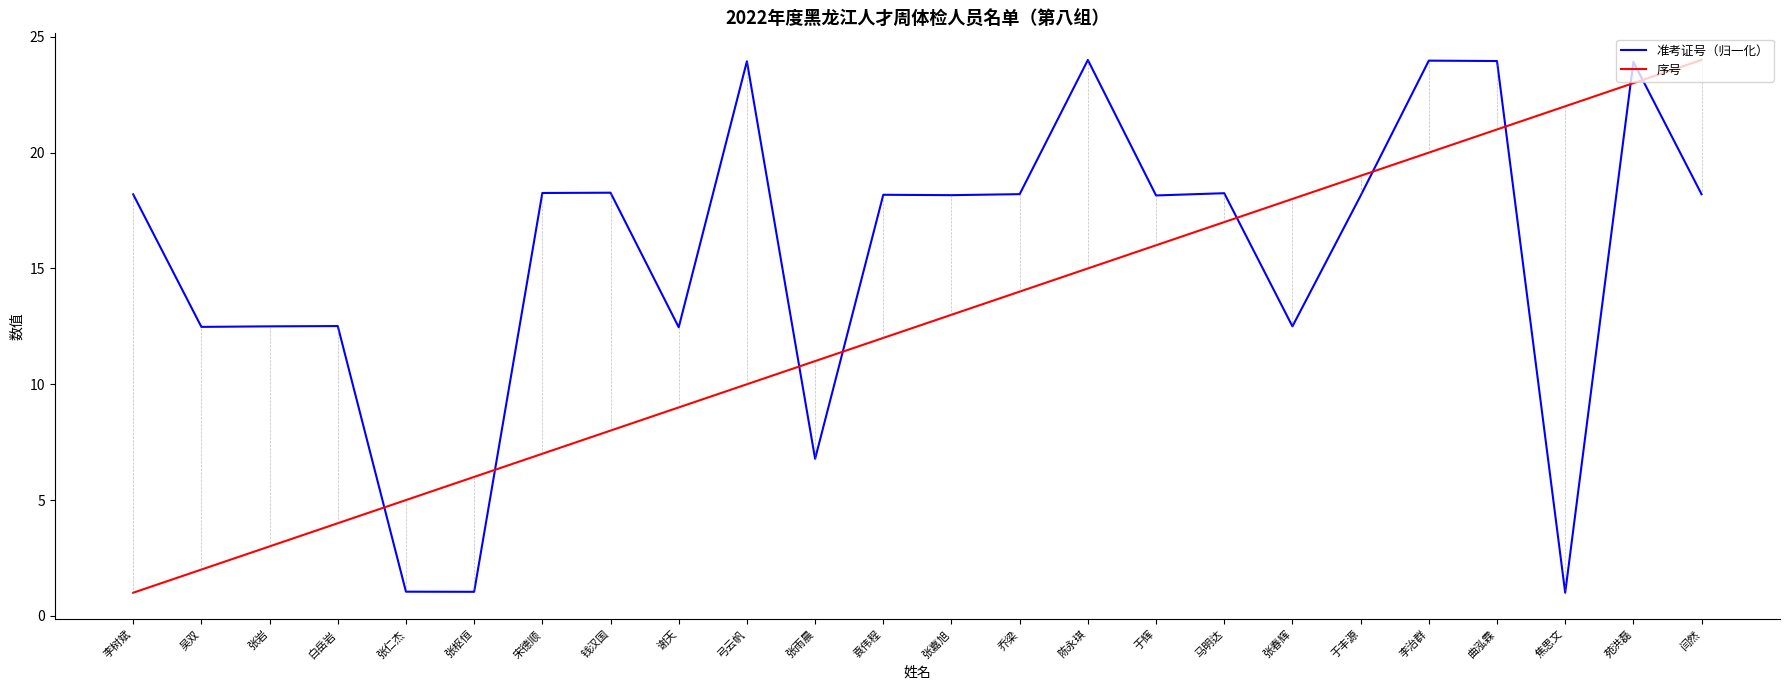

The value of 序号 at 宋德顺 is 3.4. True or false?

False